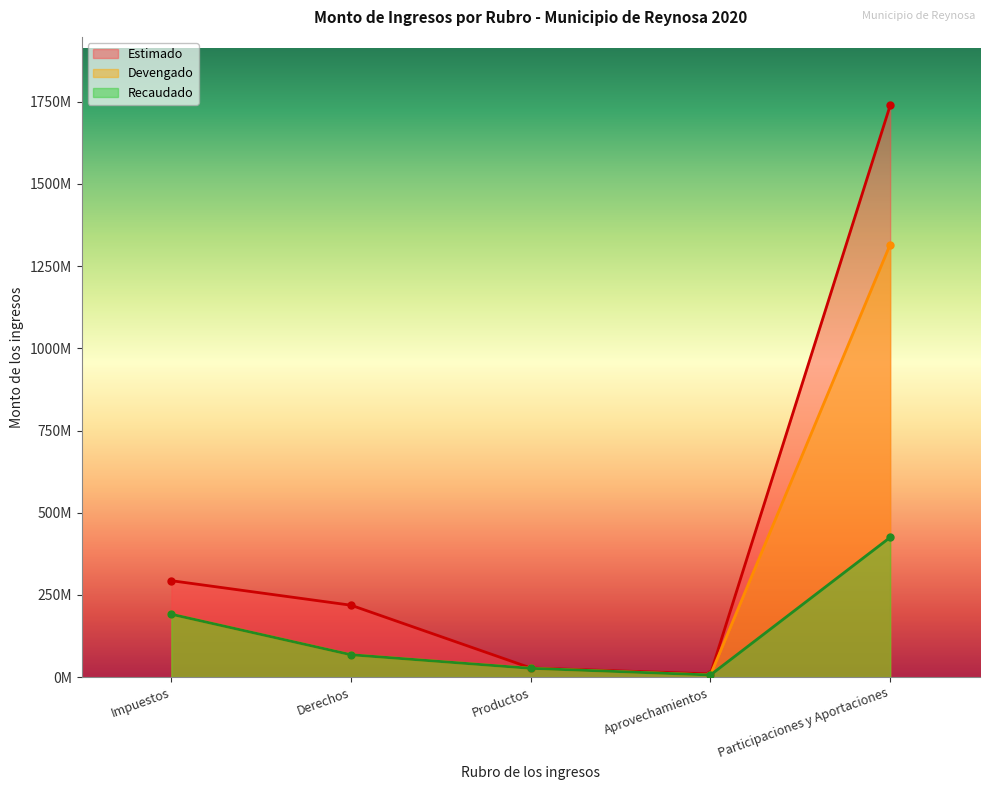

Which has a higher value, Impuestos or Productos?

Impuestos